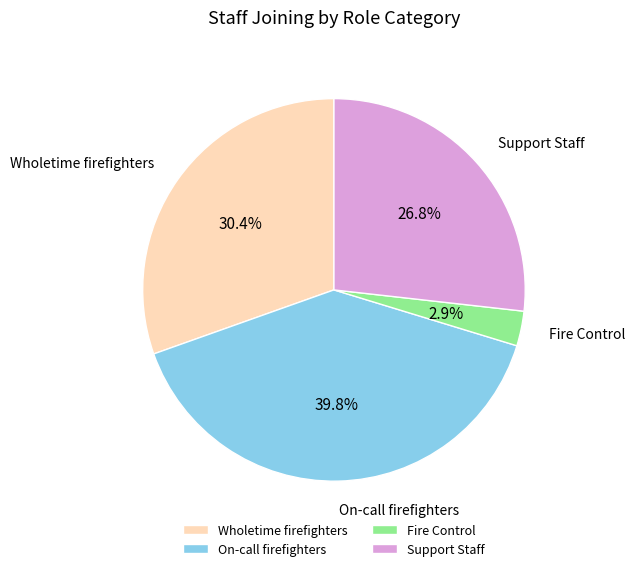

How many segments does this pie chart have?

4